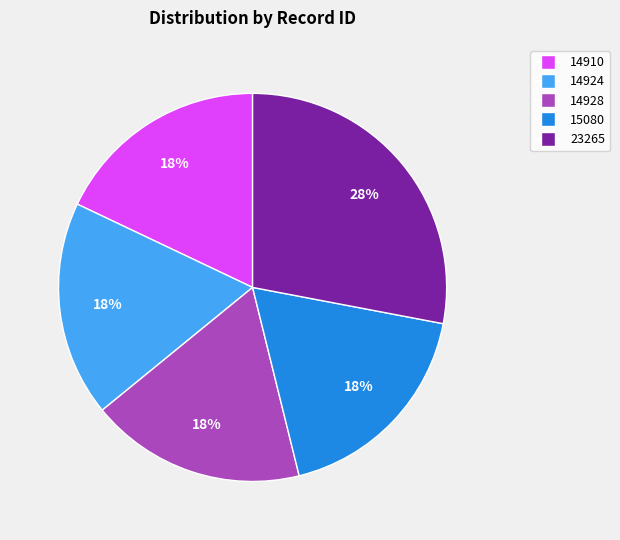

Does any single category account for the majority?

No